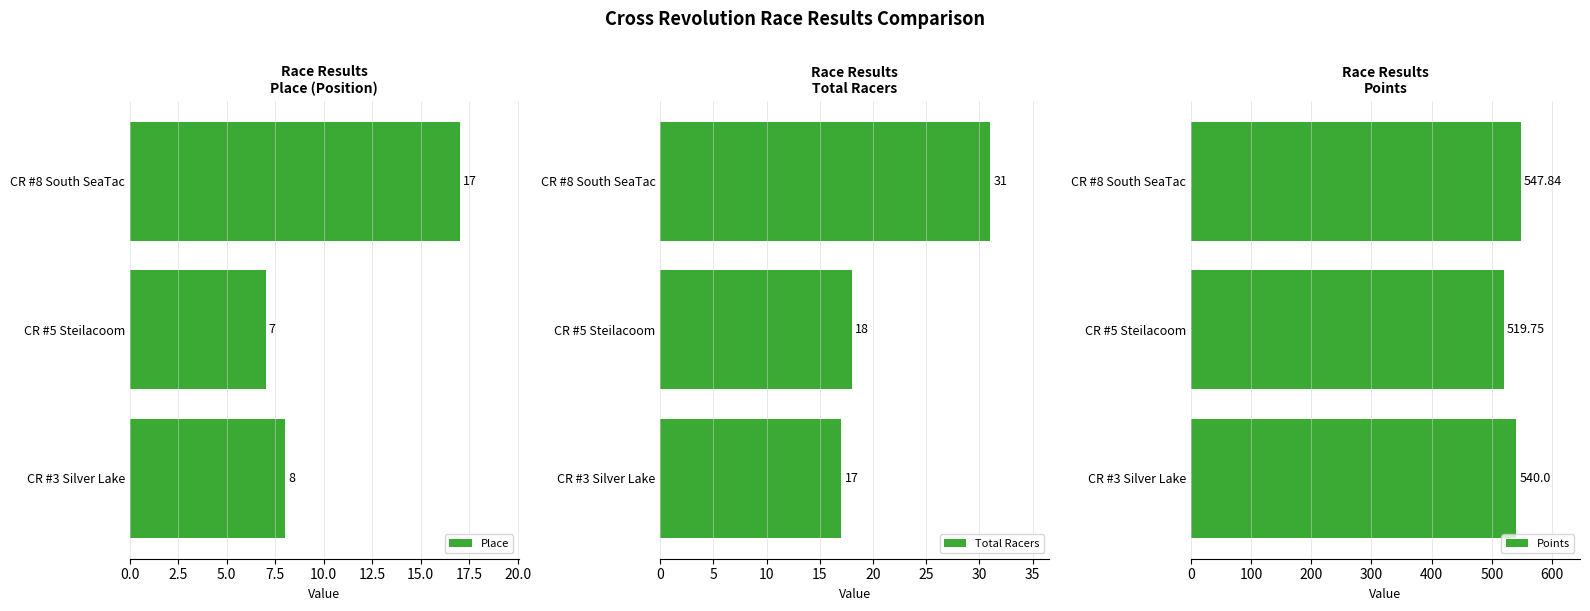

Rank the categories by Place value from highest to lowest.

CR #8 South SeaTac, CR #3 Silver Lake, CR #5 Steilacoom